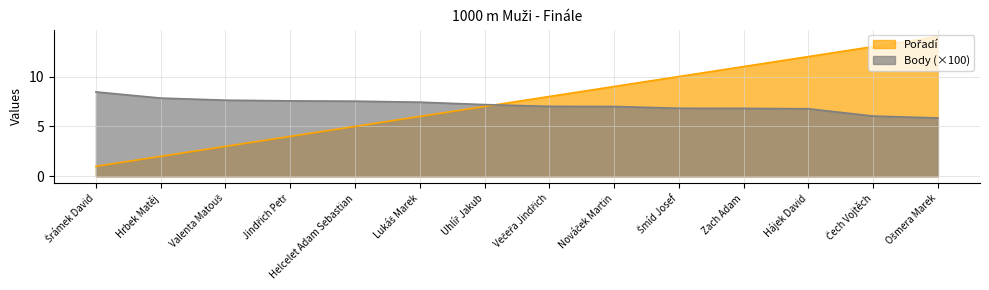

What is the sum of all Pořadí values?

105.0